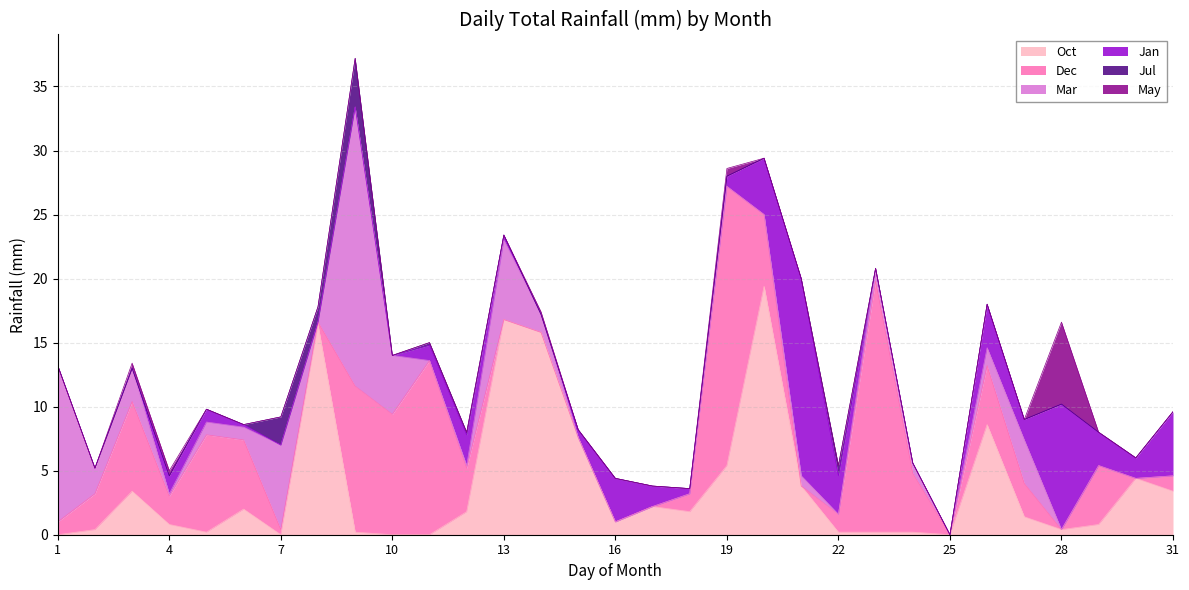

At which label is Mar closest to 10?

1